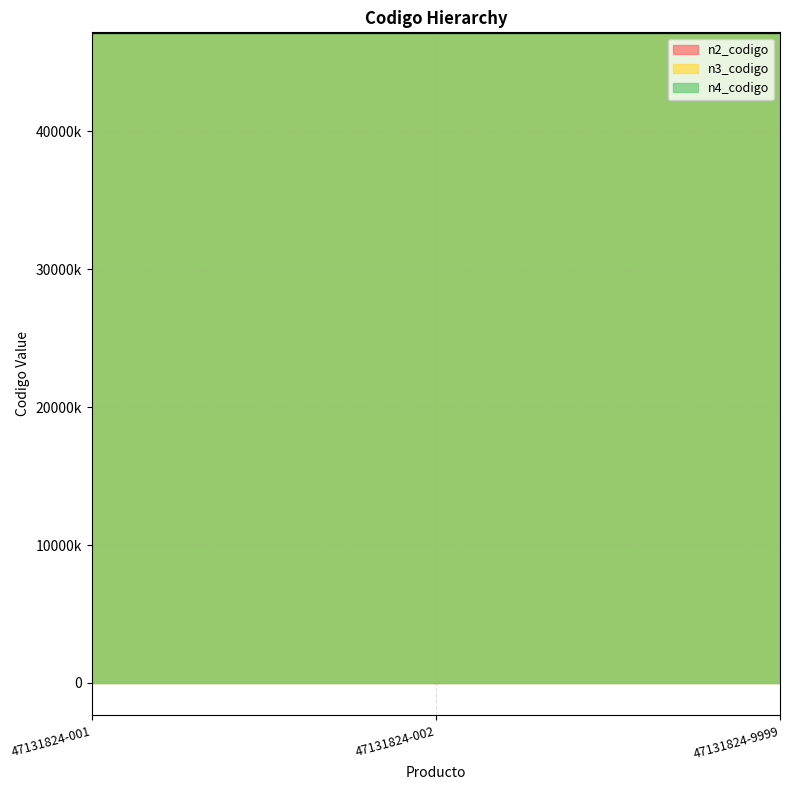

At 47131824-9999, list the series in order from largest to smallest.

n4_codigo, n3_codigo, n2_codigo